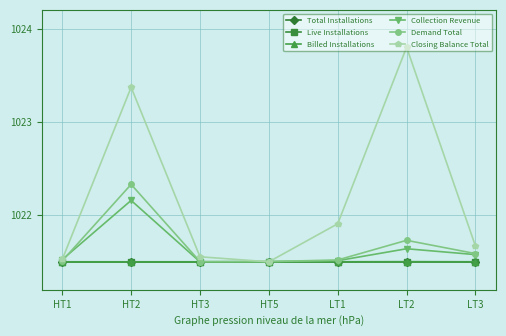

How many categories are shown in the chart?

7